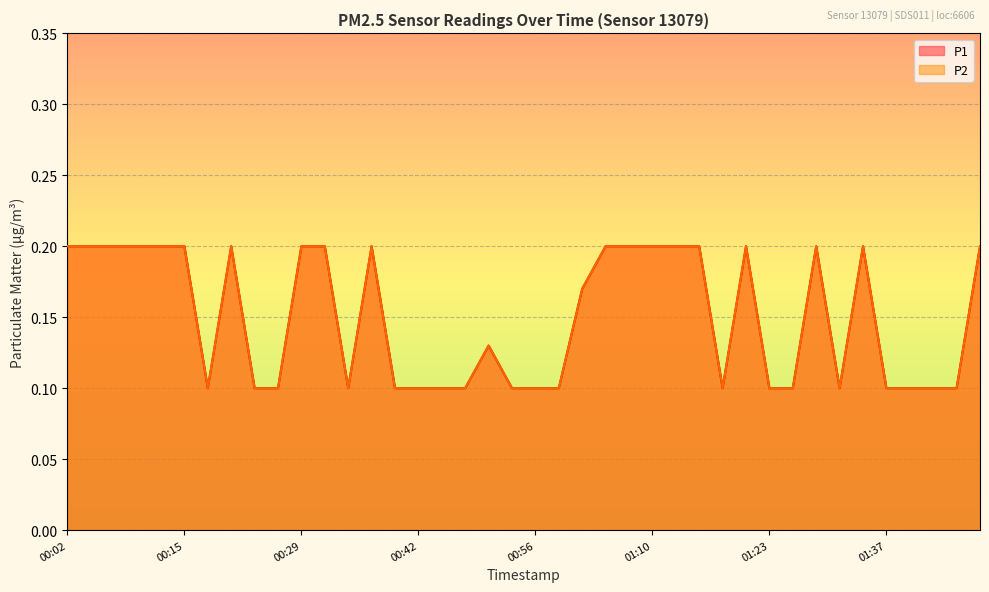

The value of P1 at 00:04 is 0.3. True or false?

False